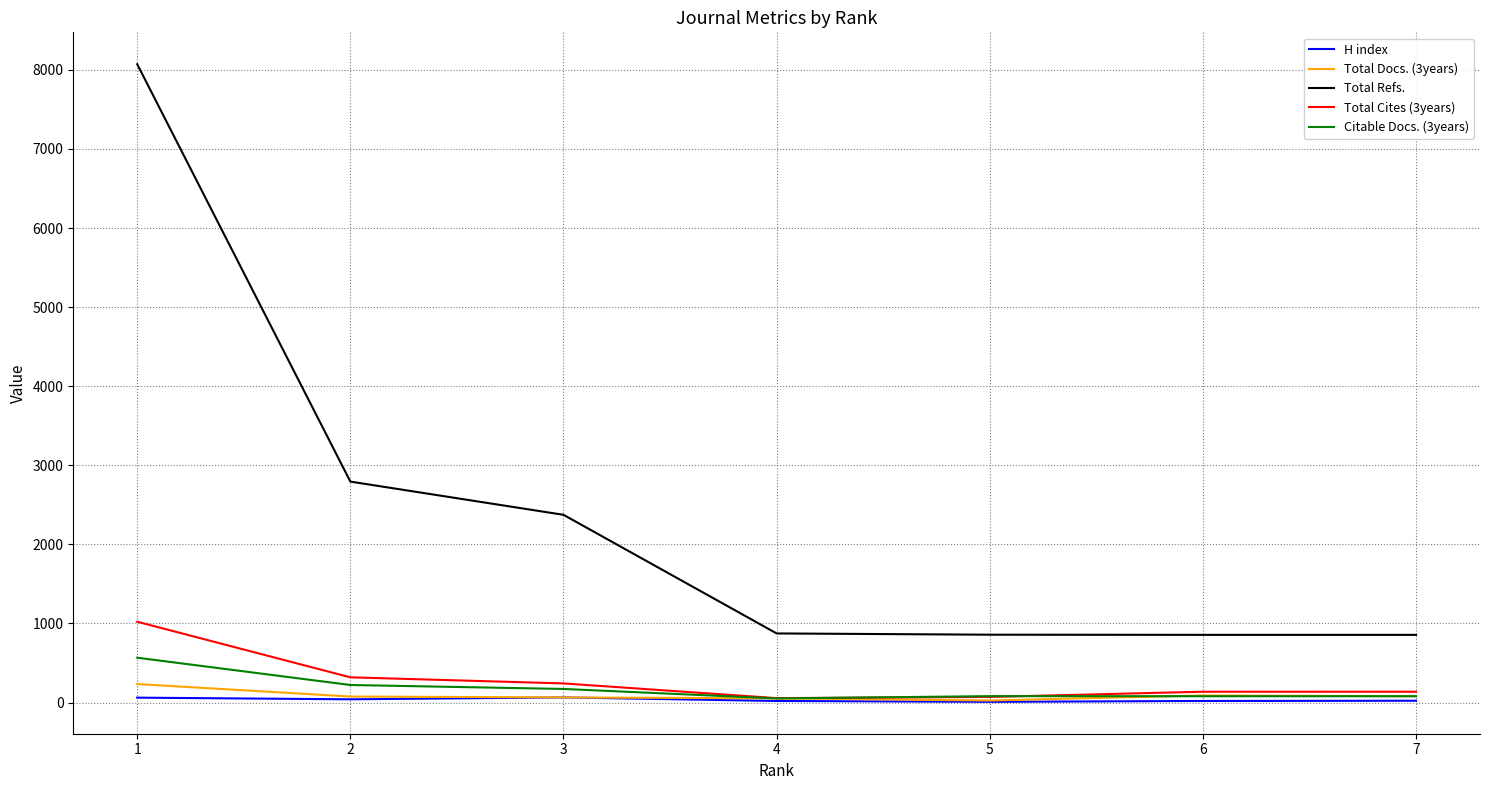

What is the maximum value for Total Cites (3years)?

1022